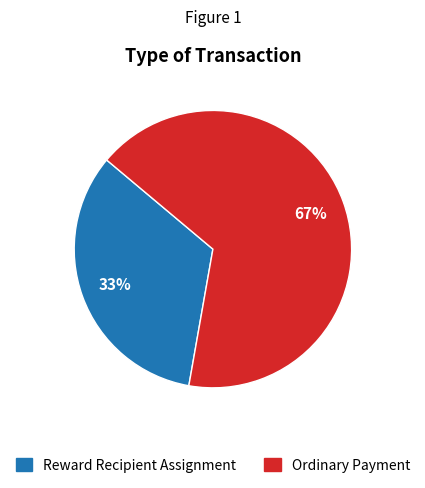

How many slices are in this pie chart?

2